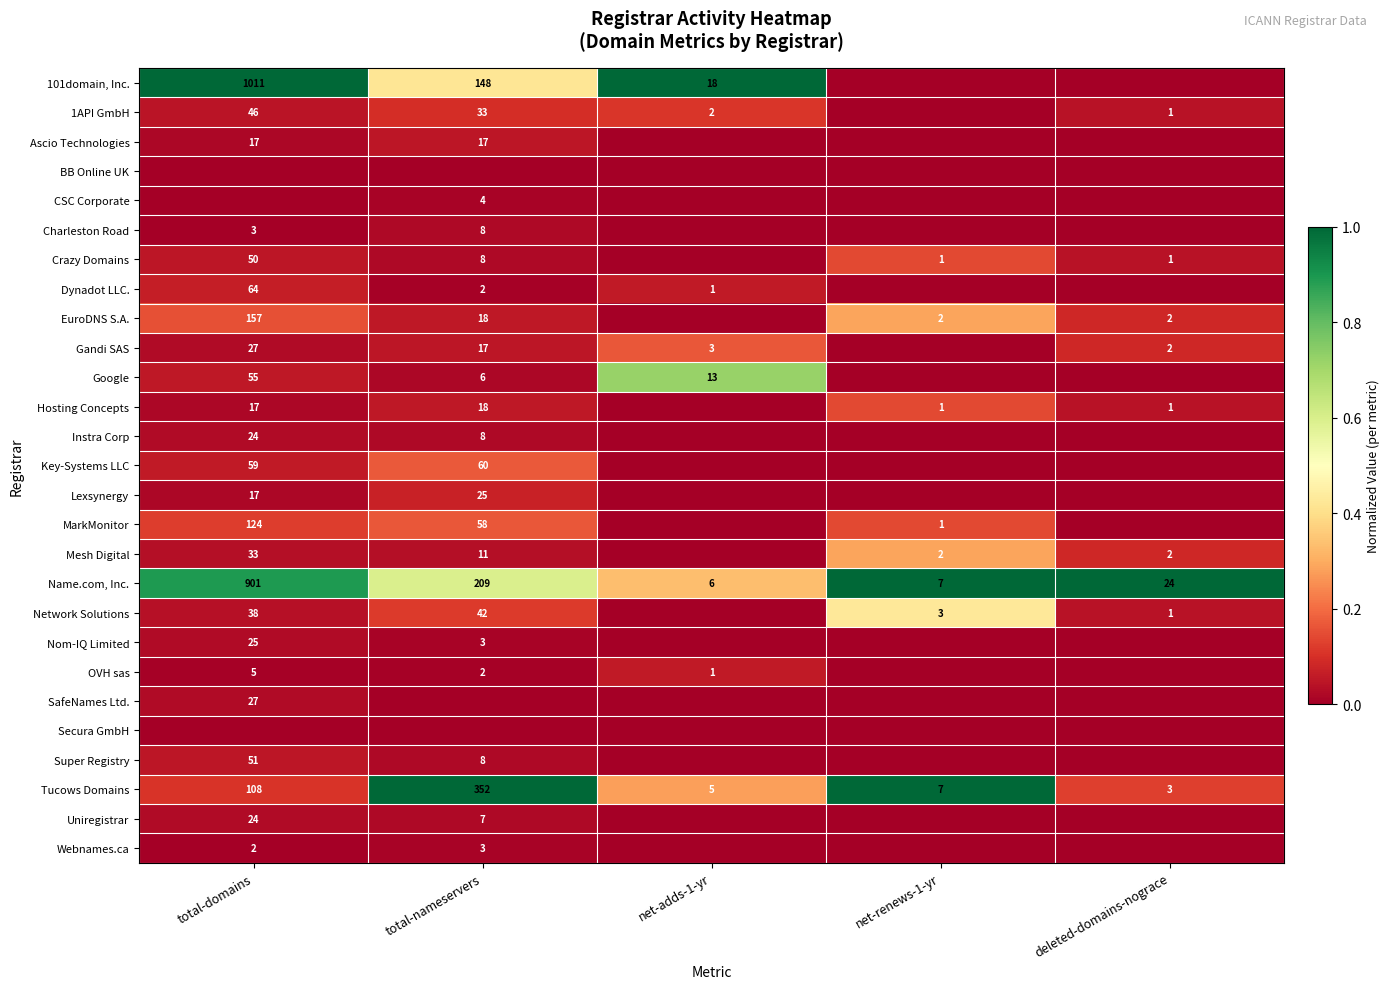

Is it true that Gandi SAS equals 15 at total-domains?

False